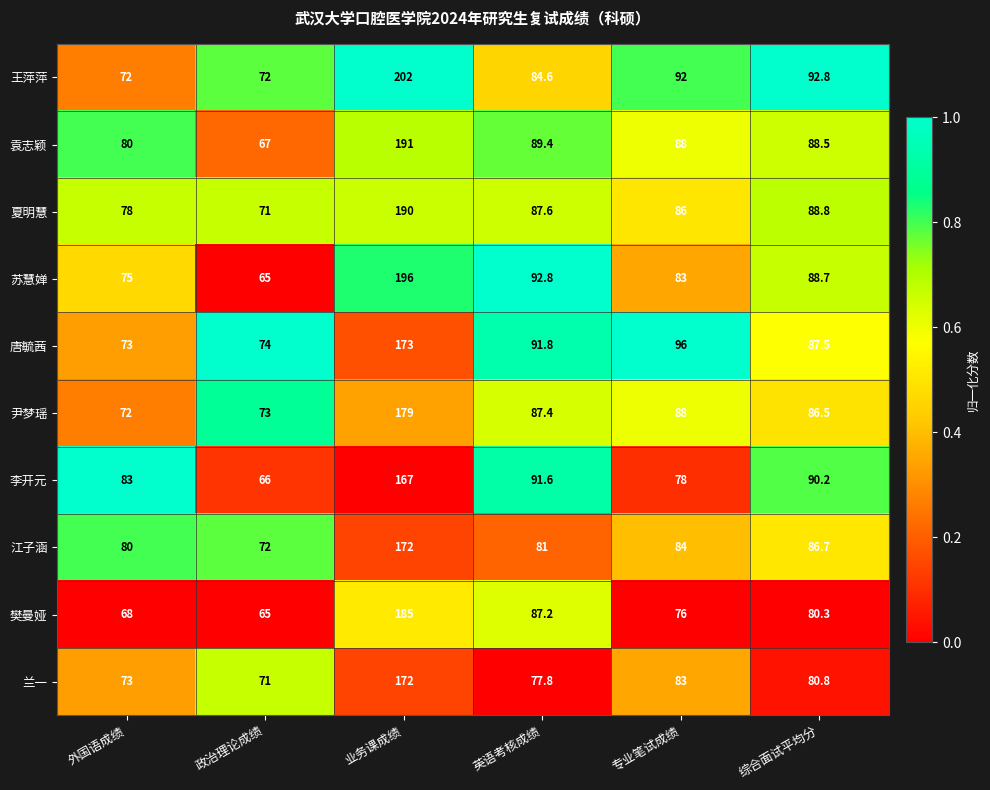

The 夏明慧 series shows 78.0 at 外国语成绩. True or false?

True